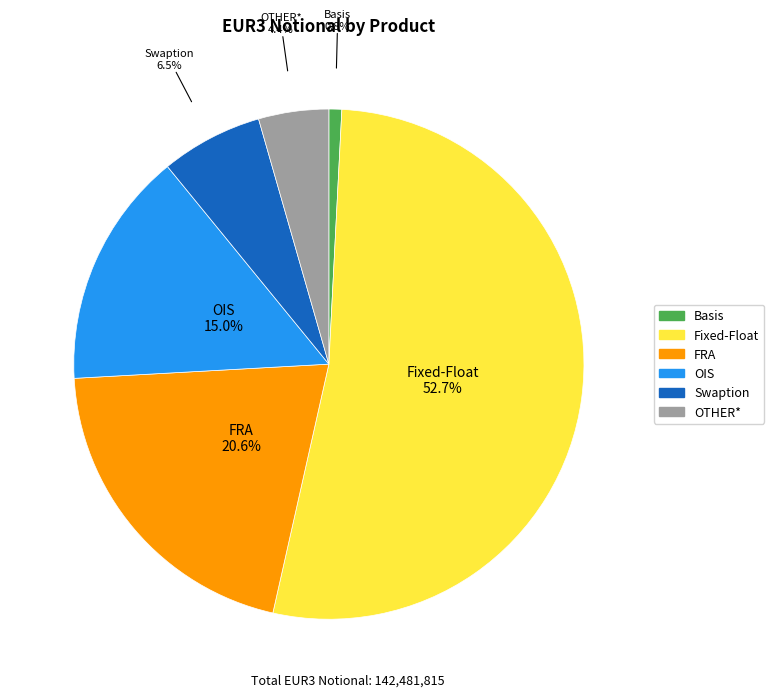

To the nearest percent, what portion does OTHER* represent?

4%